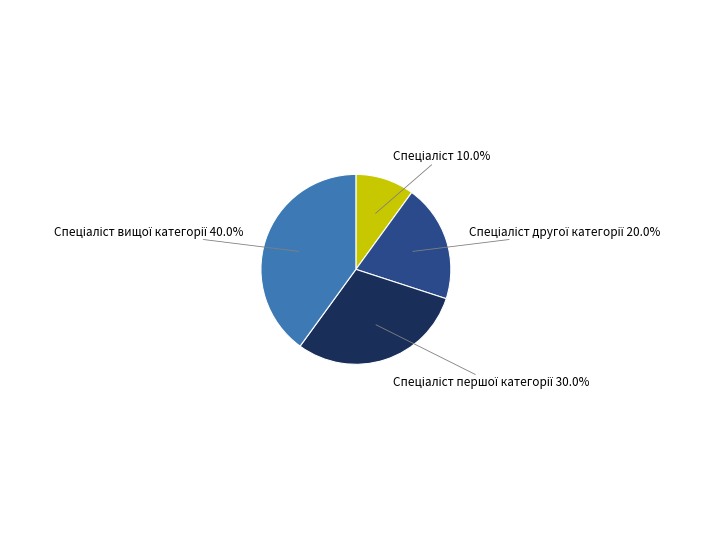

Does any single category account for the majority?

No